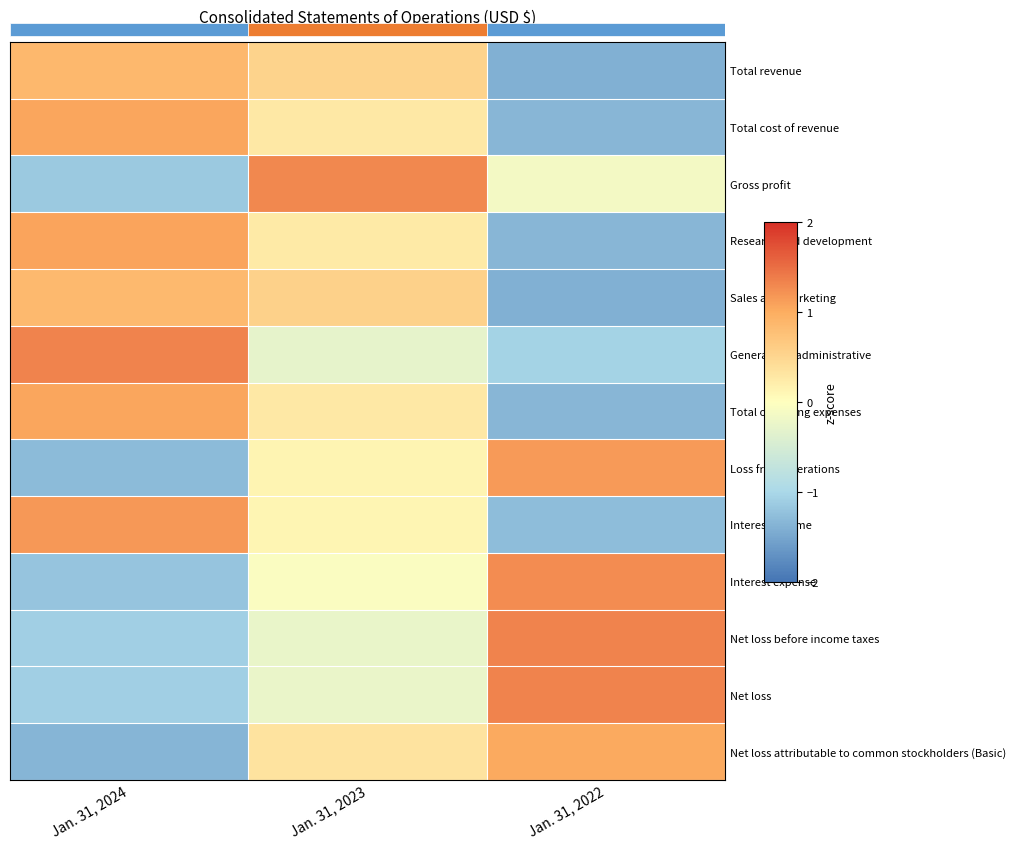

What is the highest value of the Net loss attributable to common stockholders (Basic) series?

1.0